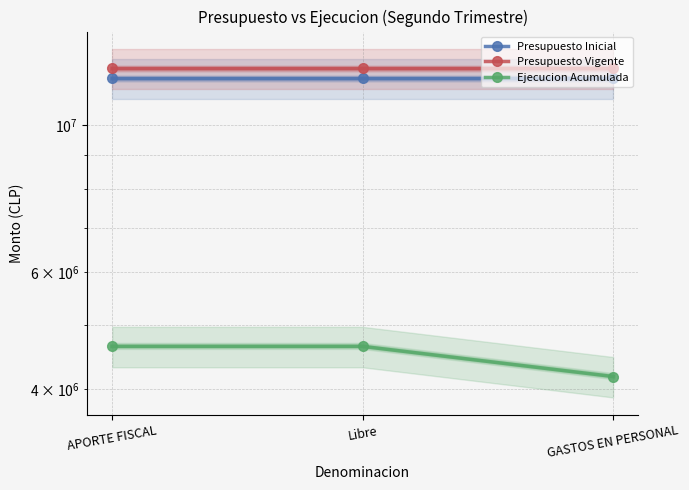

What position from the right is Libre?

2